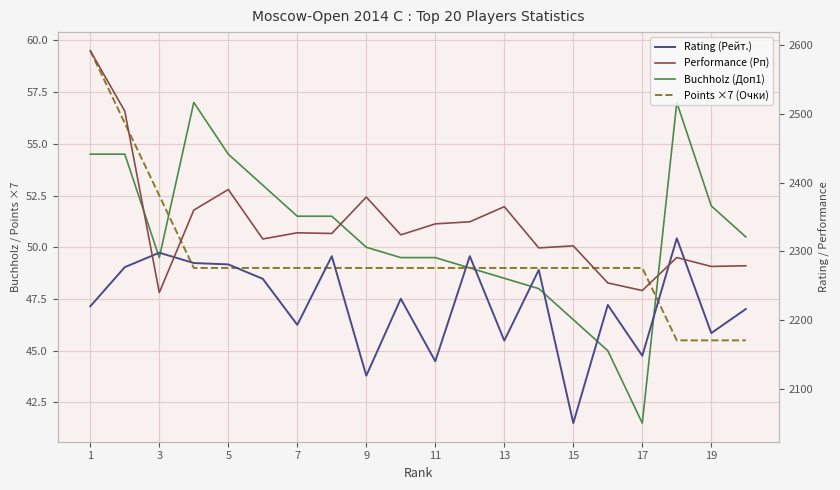

What is the total value across all series at 15?

4719.5